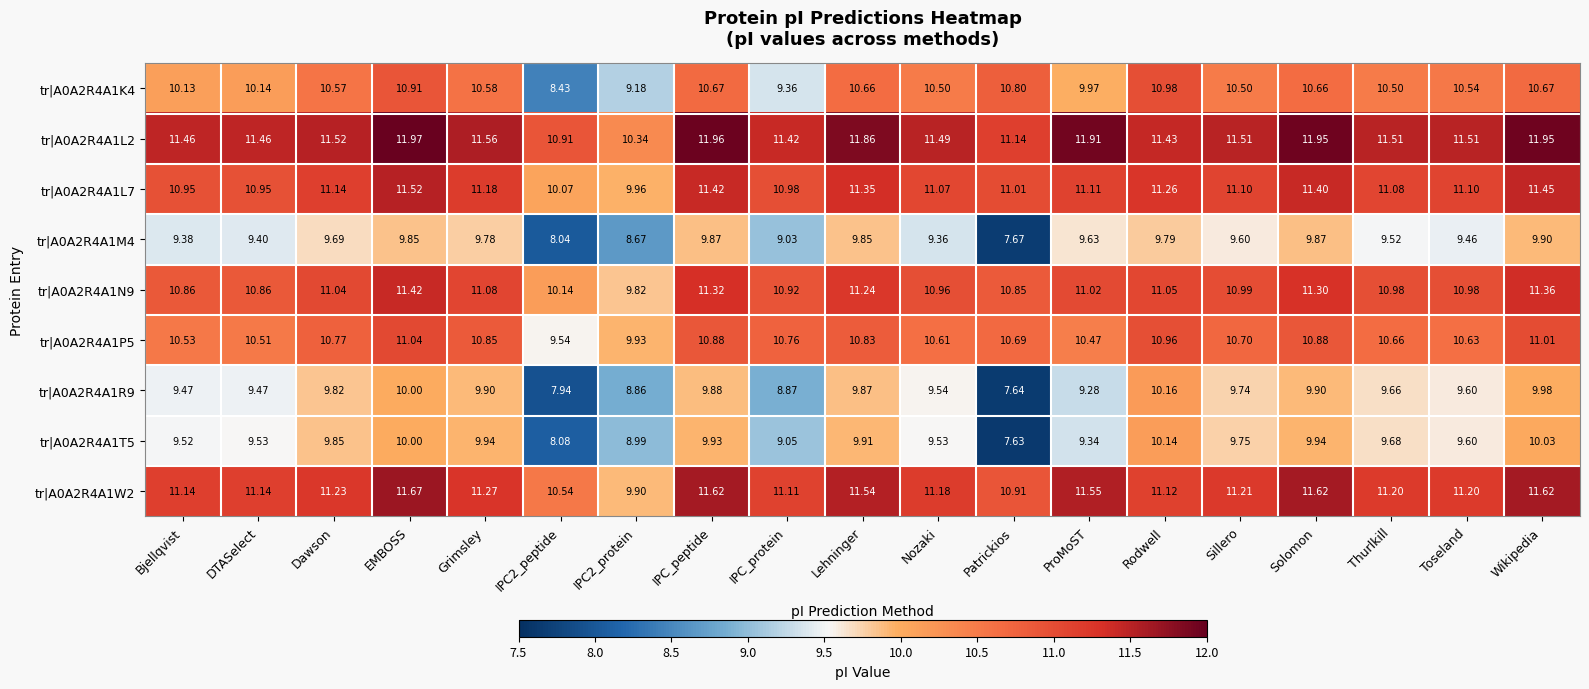

At which category is the sum across all series the highest?

EMBOSS